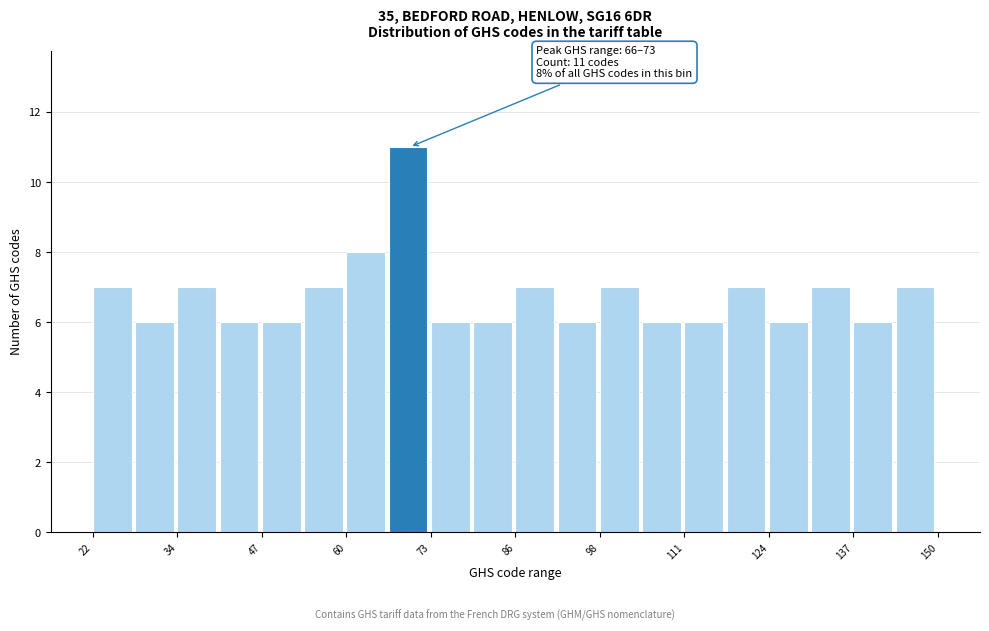

Read against the x-axis, roughly where is the centre of the tallest bar?

70